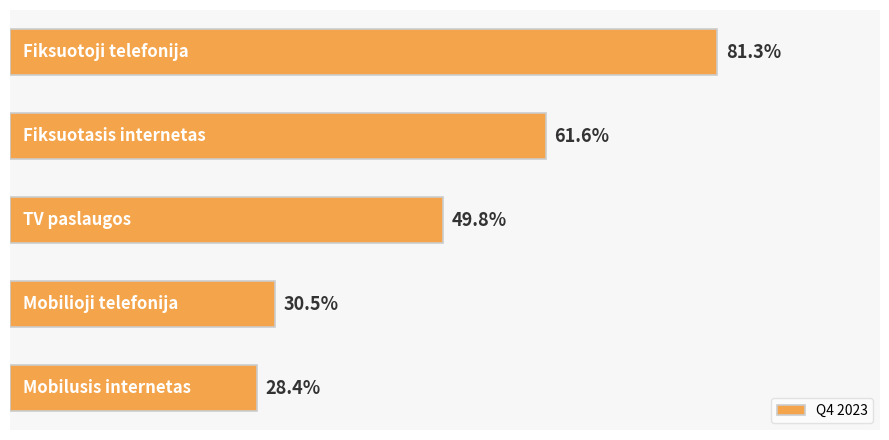

How many bars are there in total?

5